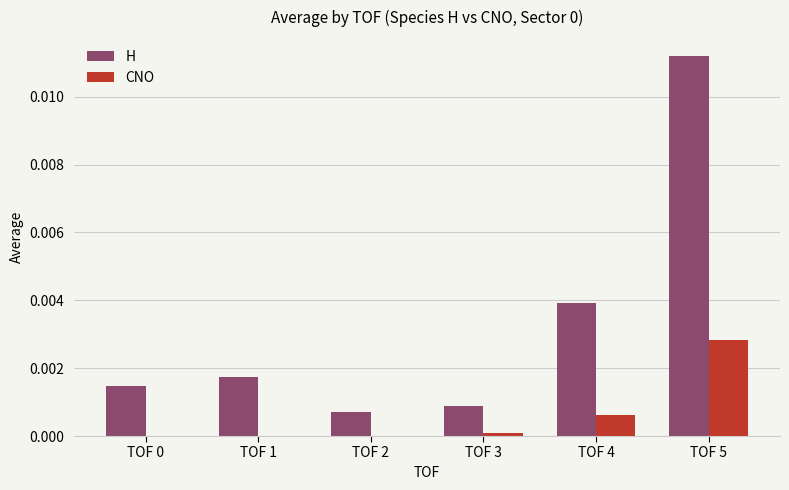

Which series has the widest spread of values?

H